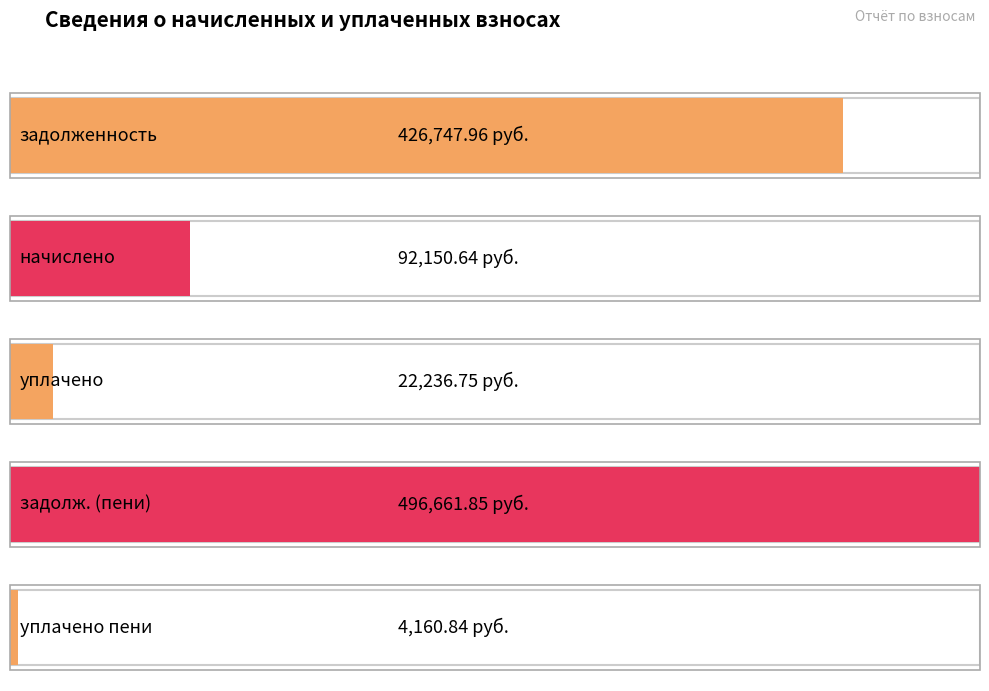

Is the value of задолженность at 5 greater than the value of начислено at 7?

Yes